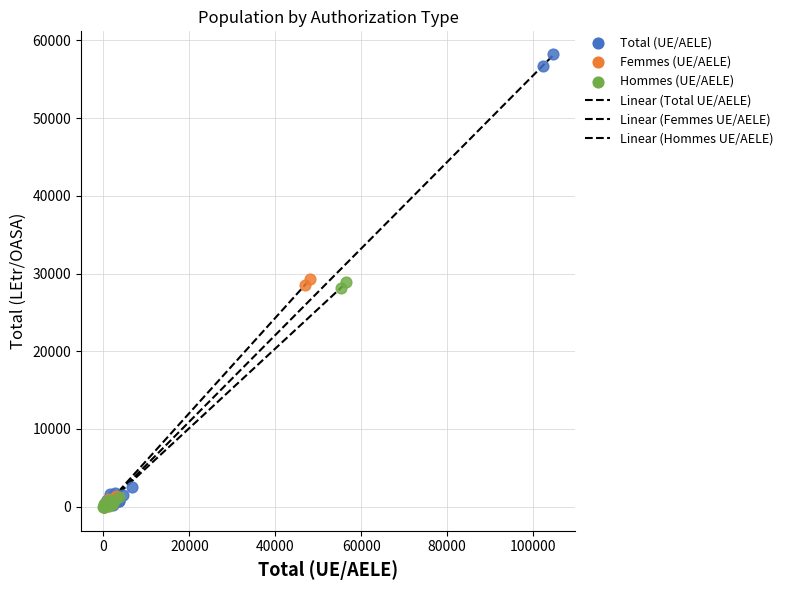

Which series has the widest spread of Y values?

Total (UE/AELE)